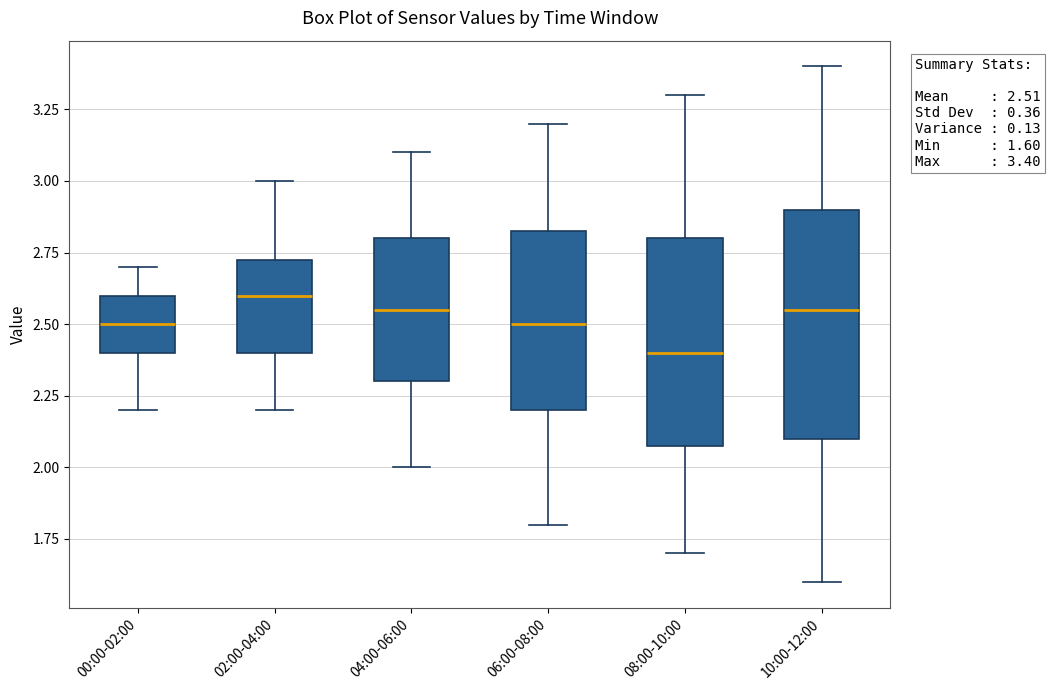

Which box is the tallest, from its lower edge to its upper edge?

10:00-12:00